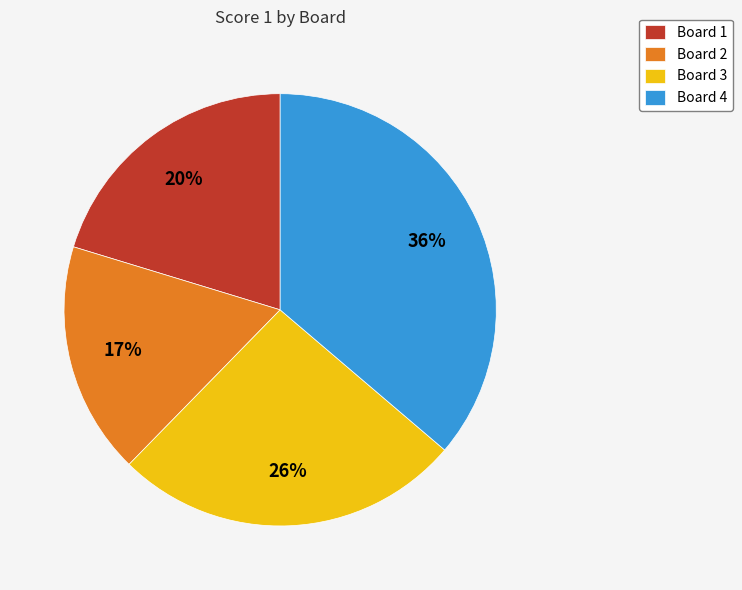

How many slices are in this pie chart?

4